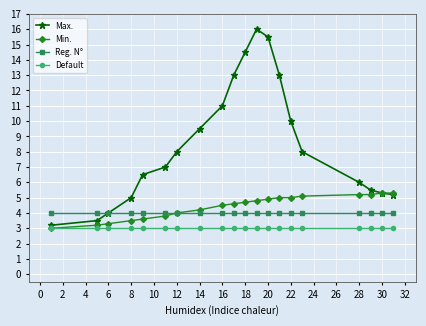

What is the minimum value shown in the chart?

3.0